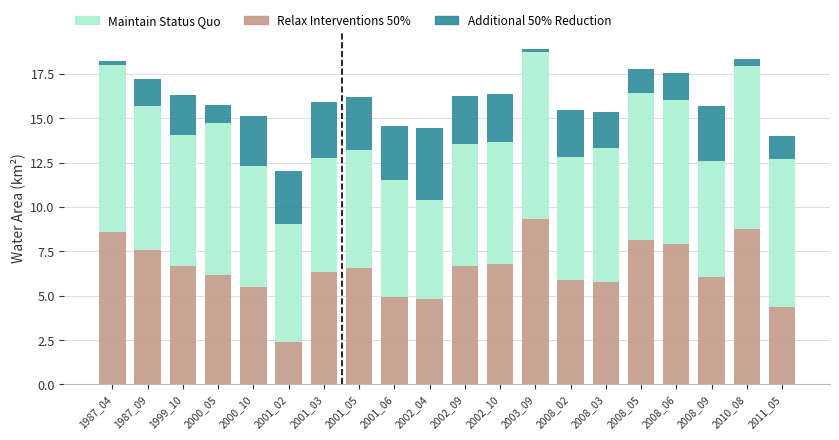

What is the total value across all series at 2001_05?

16.2